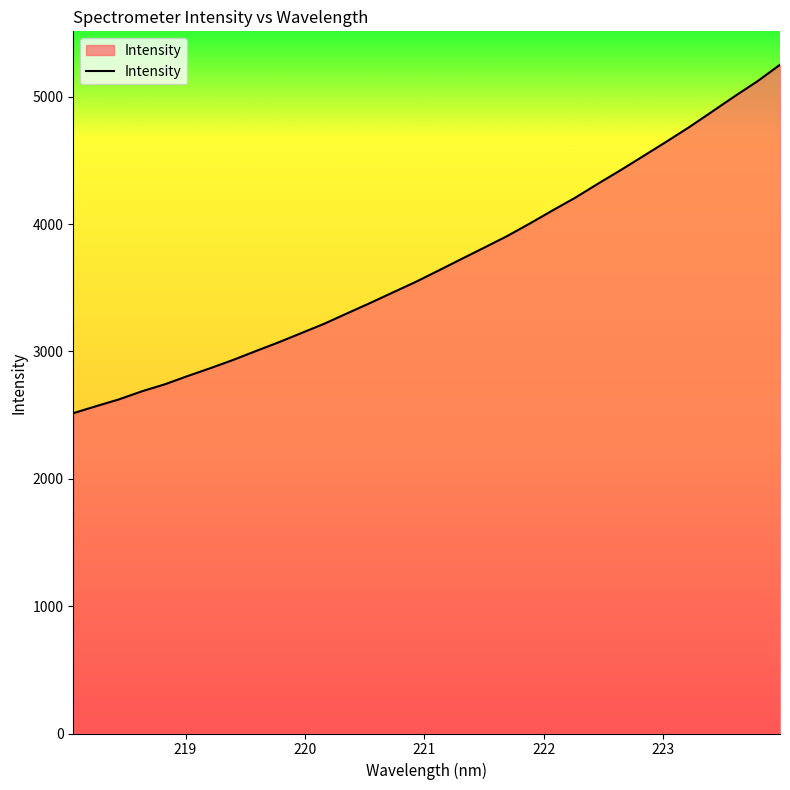

What is the maximum value shown in the chart?

5250.9